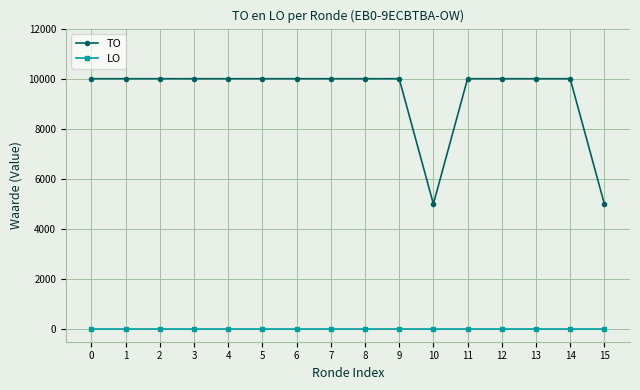

Reading left to right, extract all data points from this chart.

TO: 10000	10000	10000	10000	10000	10000	10000	10000	10000	10000	5000	10000	10000	10000	10000	5000
LO: 0	0	0	0	0	0	0	0	0	0	0	0	0	0	0	0